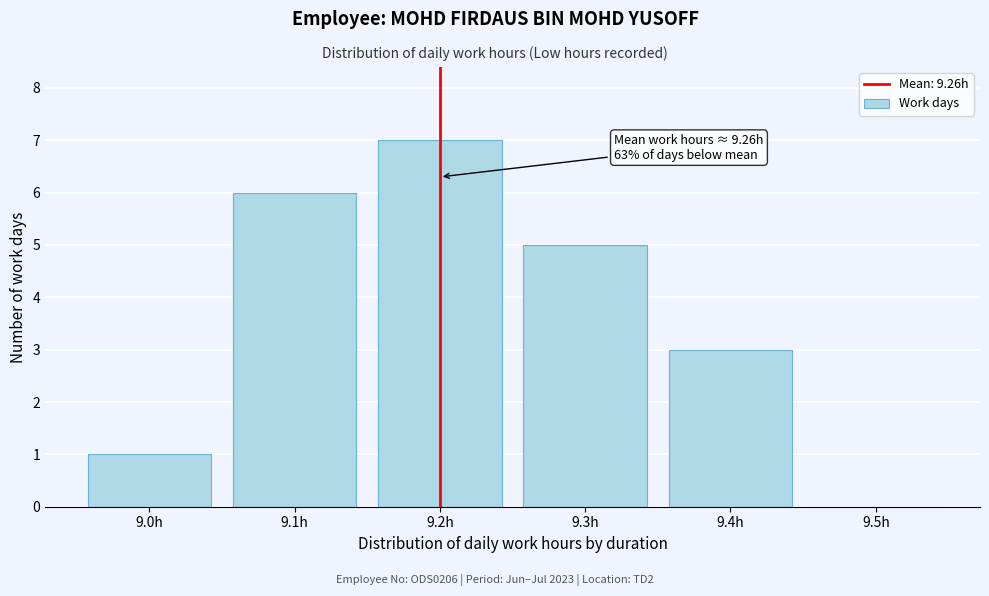

Reading right to left, extract all data points from this chart.

9.5h=0	9.4h=3	9.3h=5	9.2h=7	9.1h=6	9.0h=1